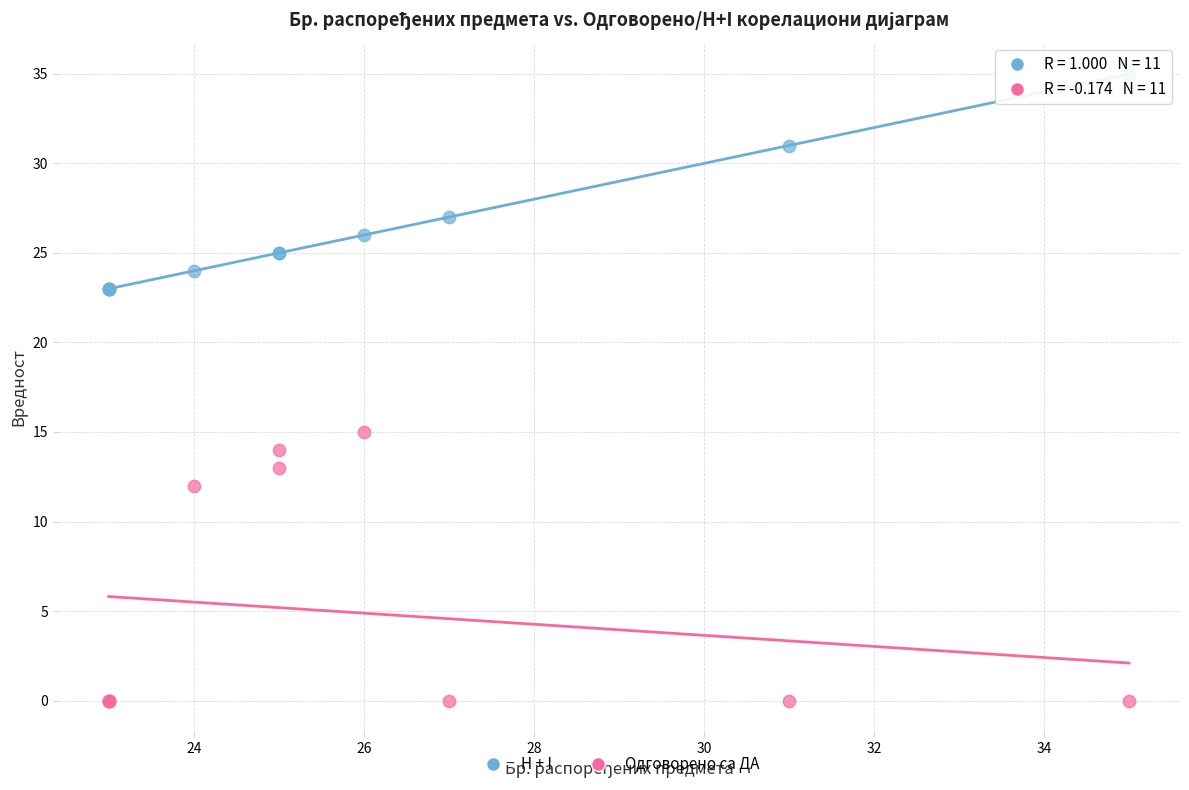

Which series has the widest spread of Y values?

Одговорено са ДА